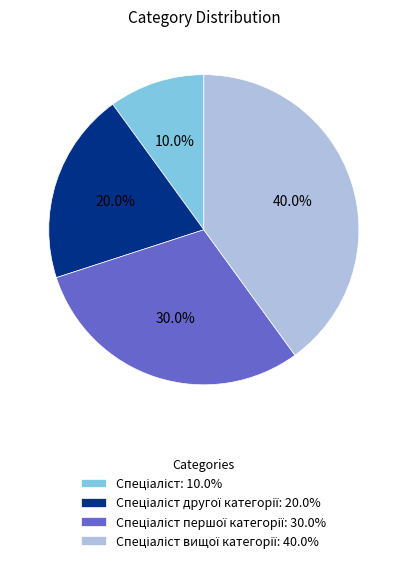

Is there any slice that represents more than half of the pie?

No